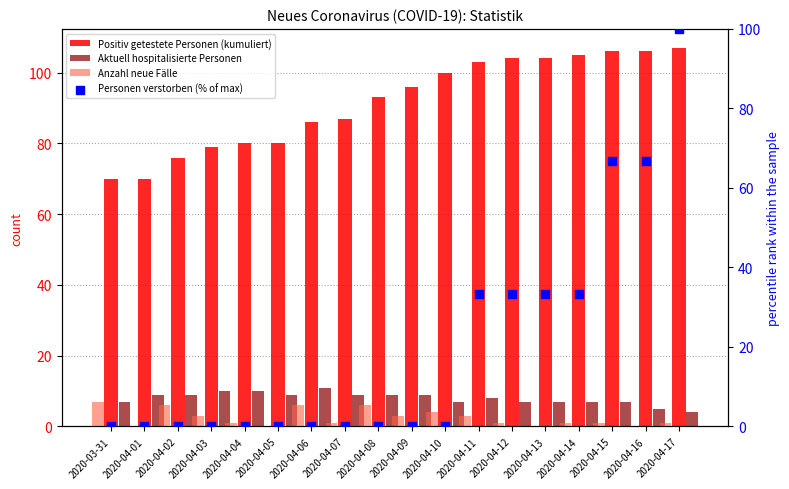

What are all the series names shown in the legend?

Positiv getestete Personen (kumuliert), Aktuell hospitalisierte Personen, Anzahl neue Fälle, Personen verstorben (% of max)